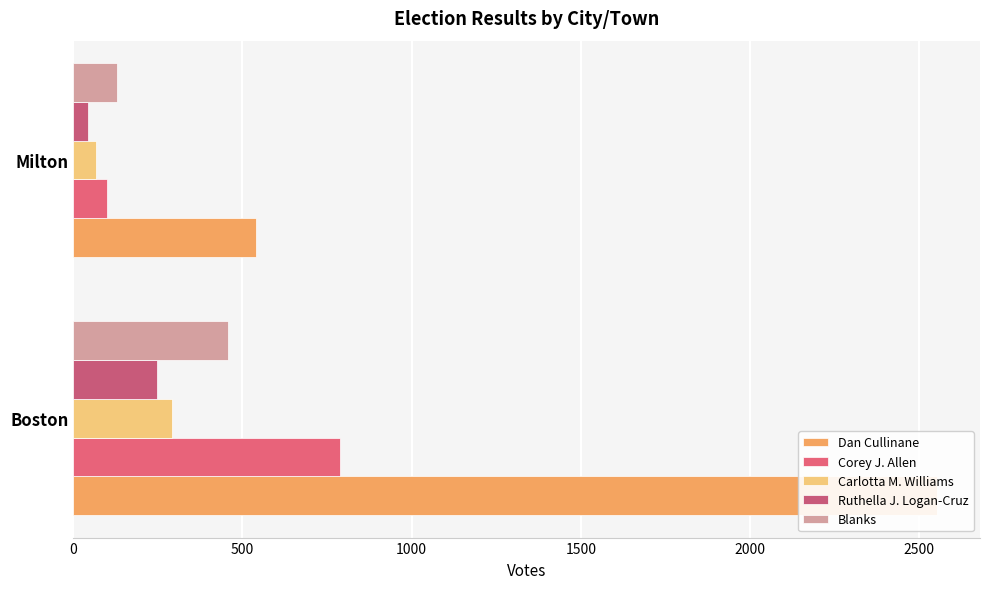

Read the Blanks value at Boston, to the nearest 50.

450